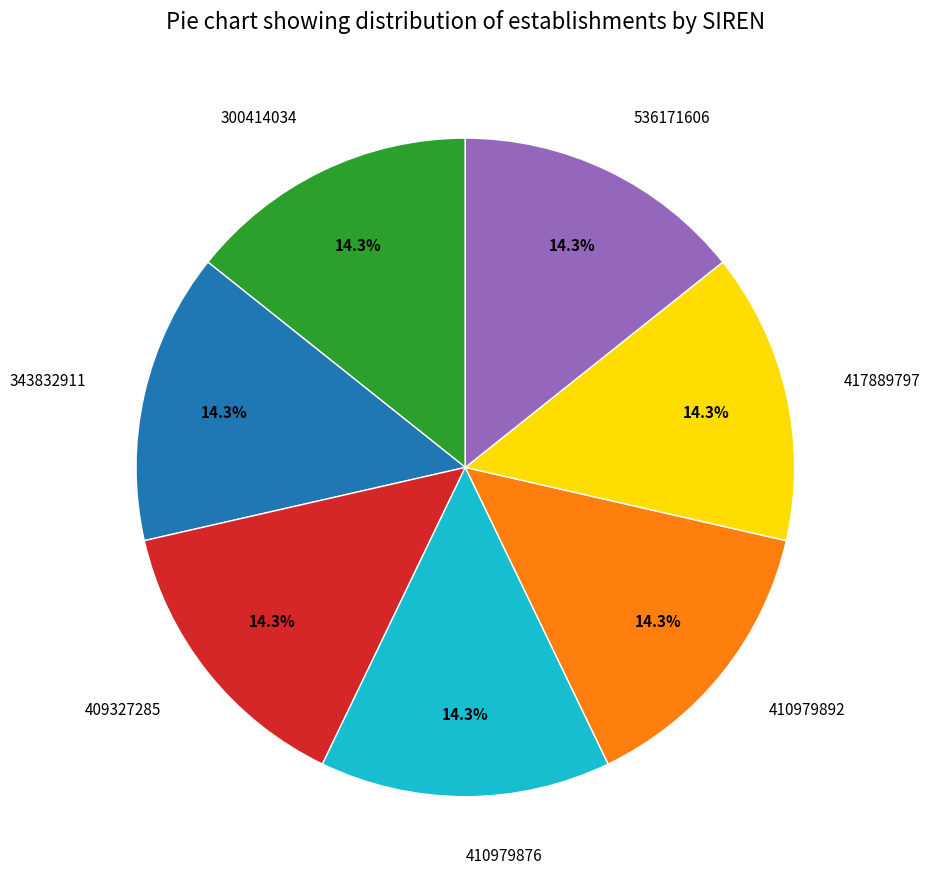

Does any single category account for the majority?

No